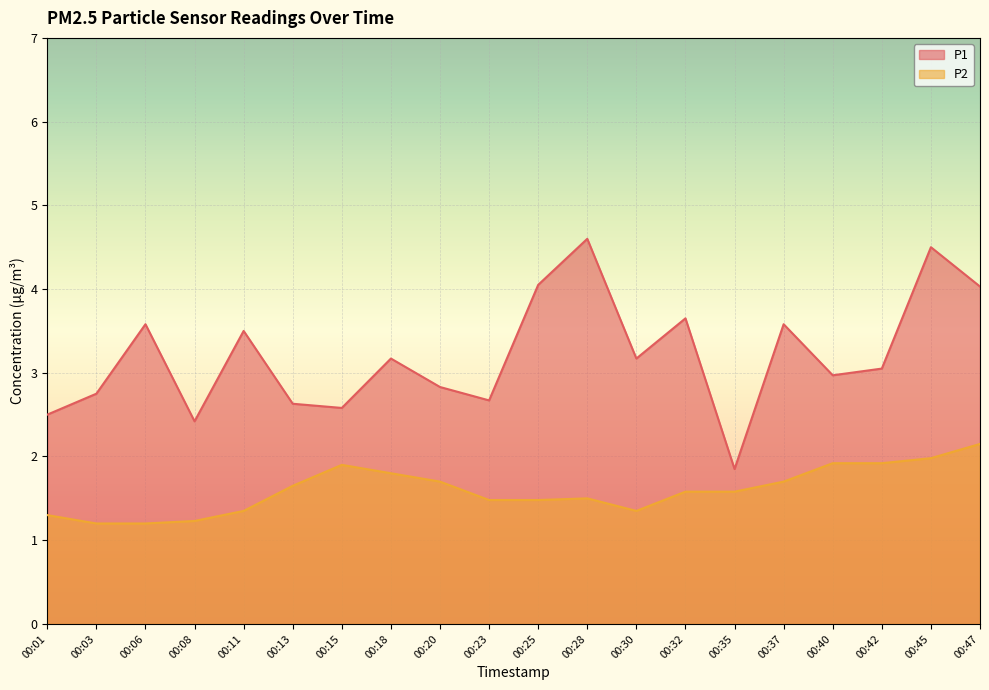

Rank the series by their average value, from lowest to highest.

P2, P1